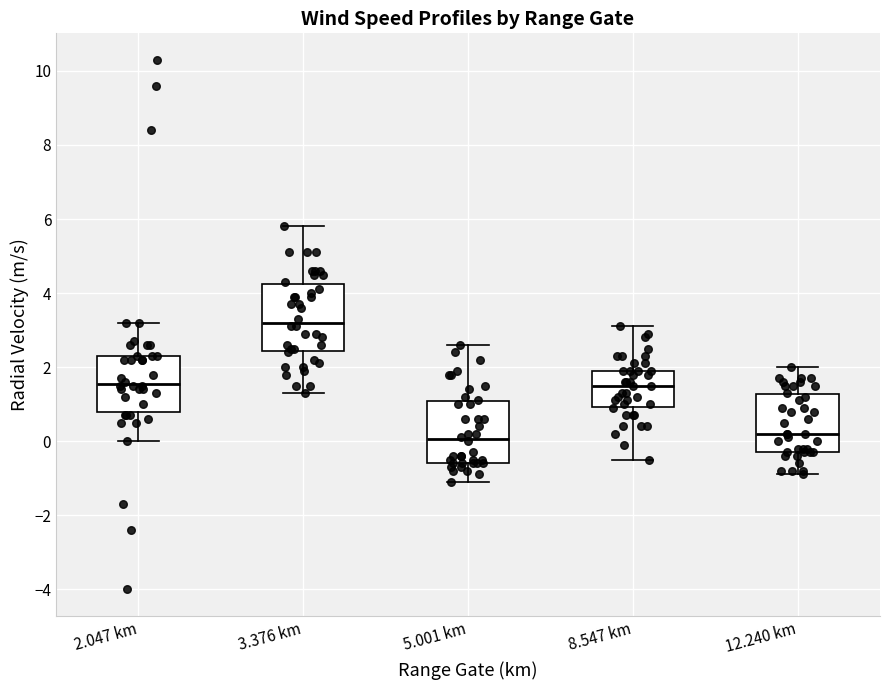

Where is the lower edge of the box for 5.001 km on the y-axis? The values are not printed on the chart, so give them approximately, as read against the axis.

-0.6